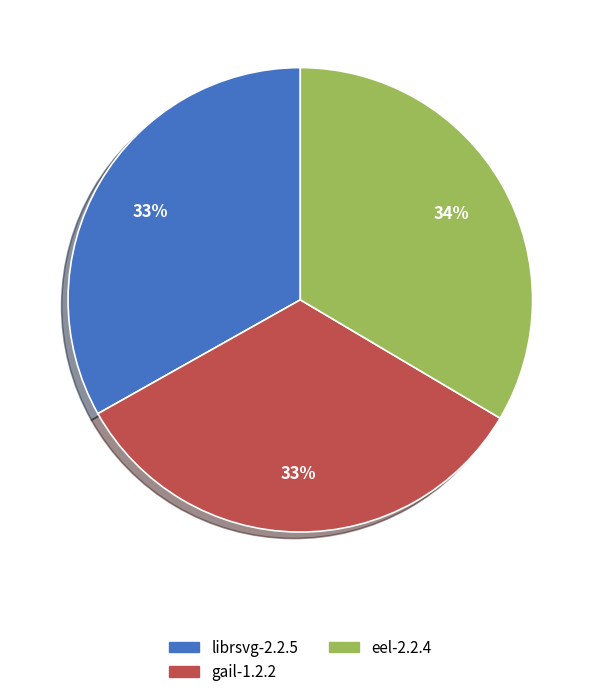

What percentage is the eel-2.2.4 slice, to the nearest percent?

34%